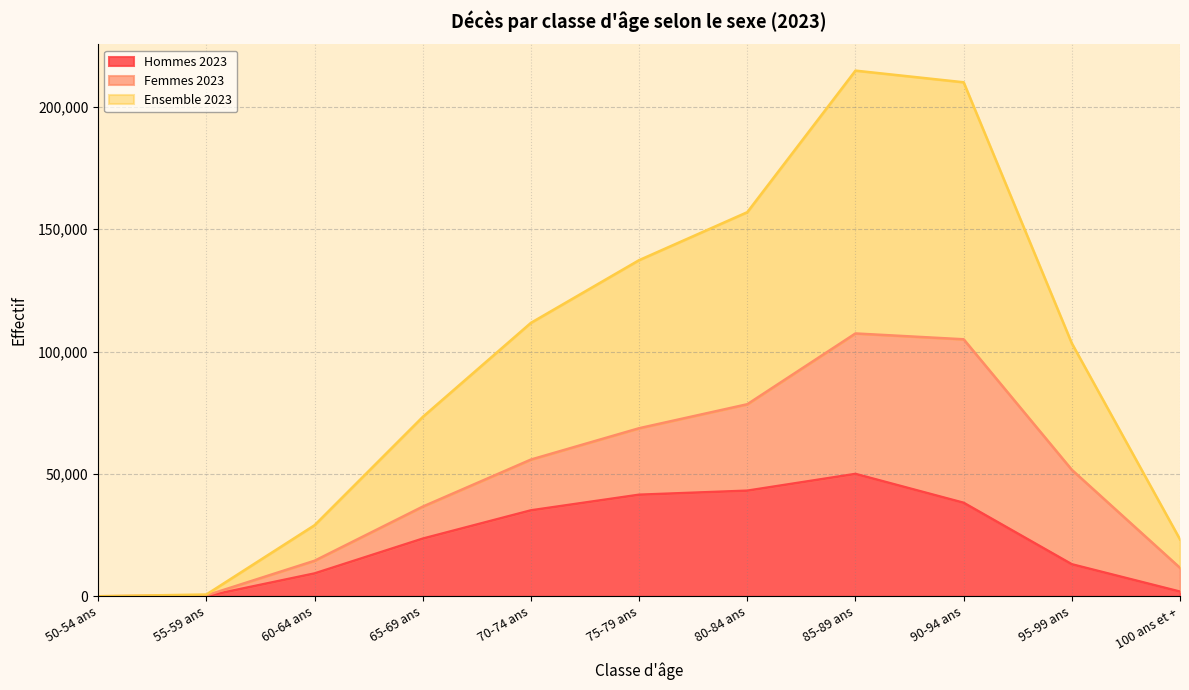

At how many categories does at least one series exceed 75895?

3